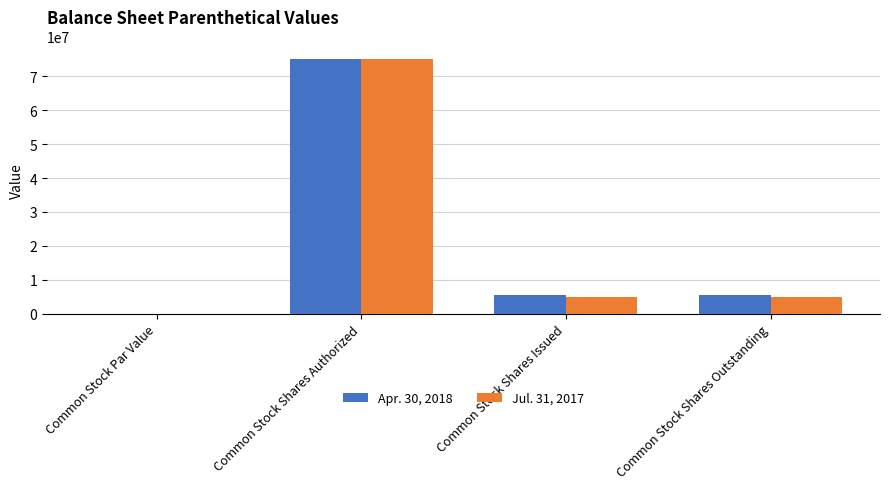

True or false: Apr. 30, 2018 has a value of 0.0 at Common Stock Par Value.

True